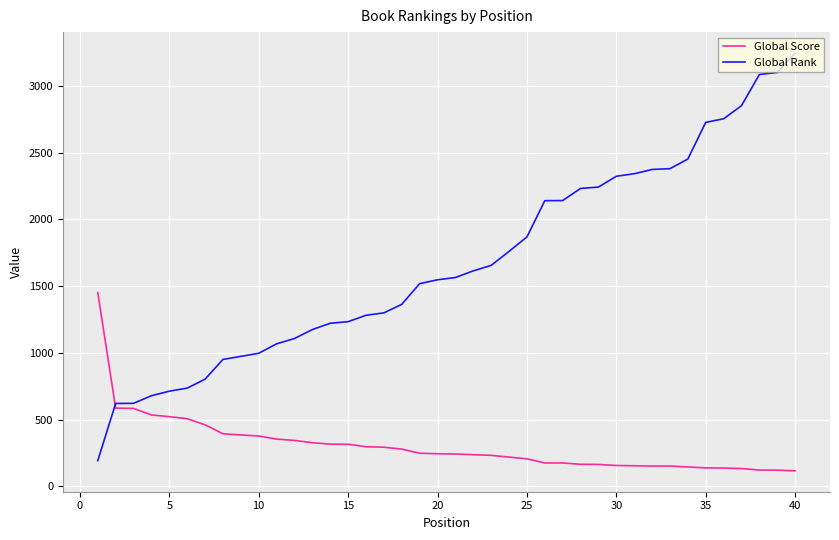

Which series has the widest spread of values?

Global Rank